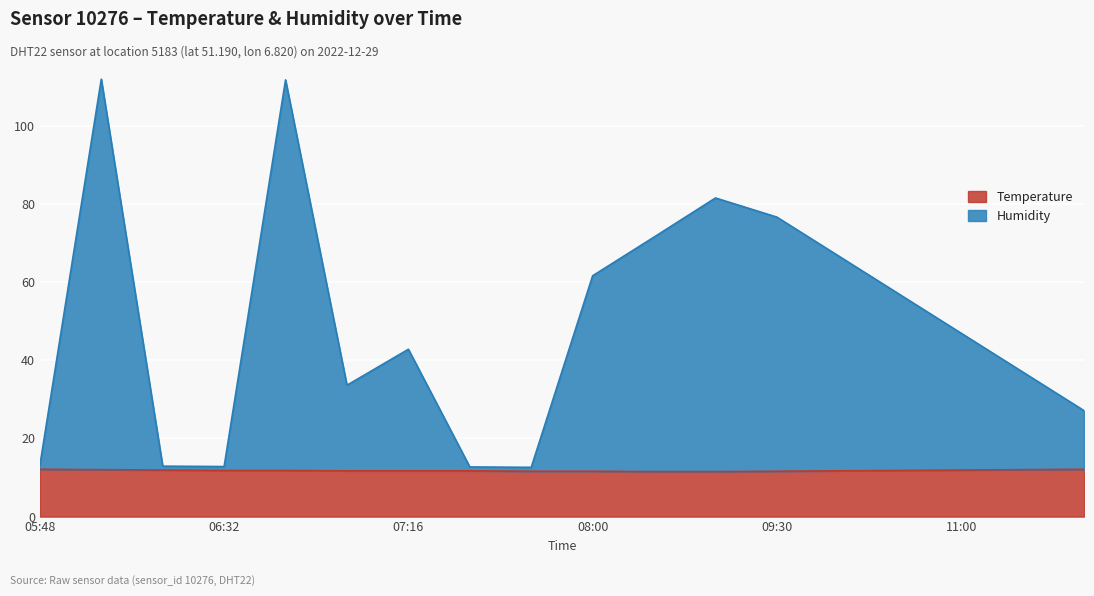

The value of Humidity at 10:00 is 42.7. True or false?

False